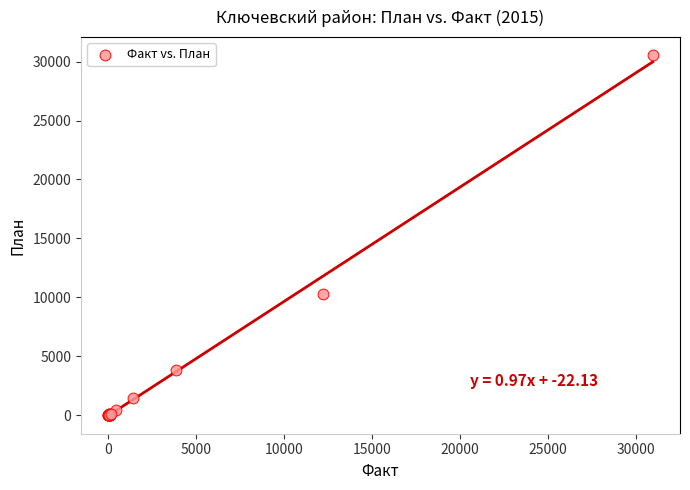

What Y value in the scatter plot is closest to 15274?

10315.0